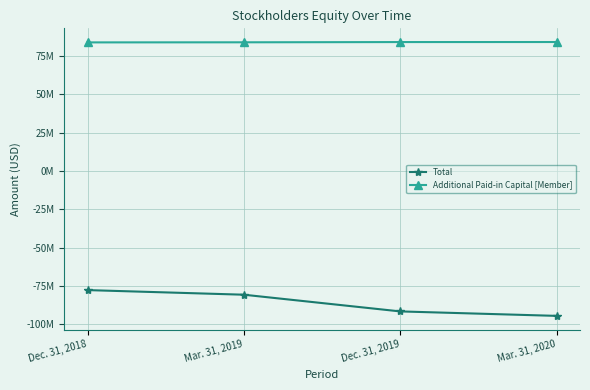

List the series in order of their peak value, highest first.

Additional Paid-in Capital [Member], Total